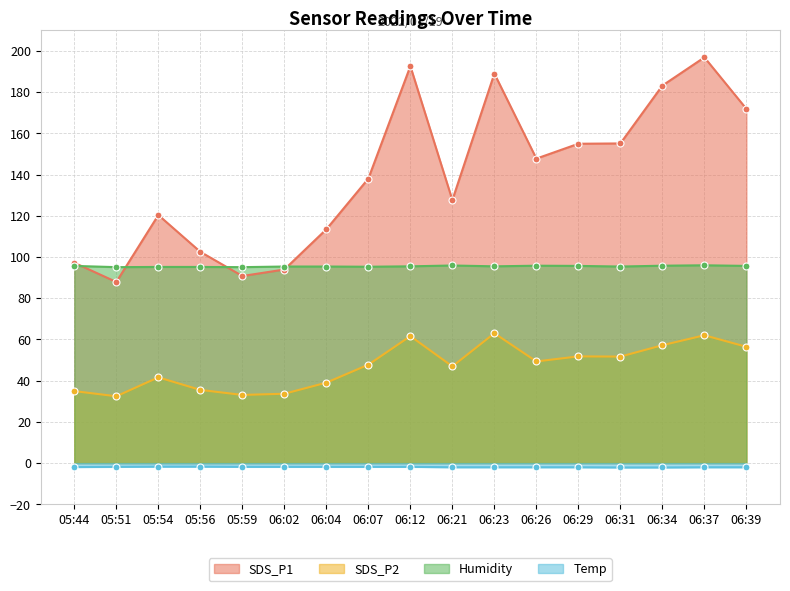

At which label does SDS_P1 reach its minimum?

05:51